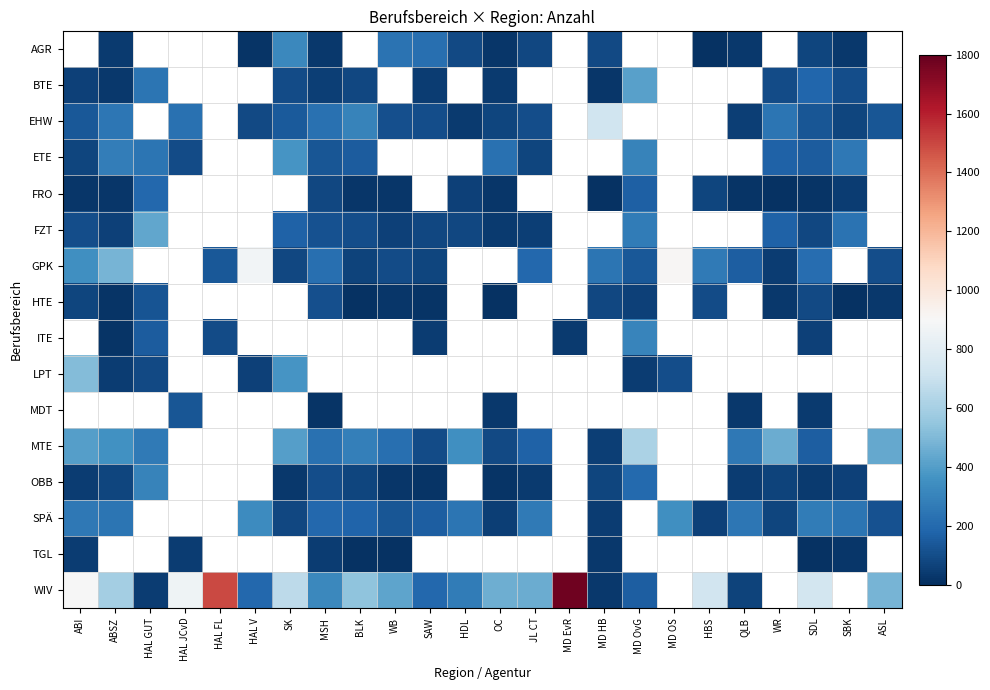

What is the spread (max minus min) of values at HBS?

713.0